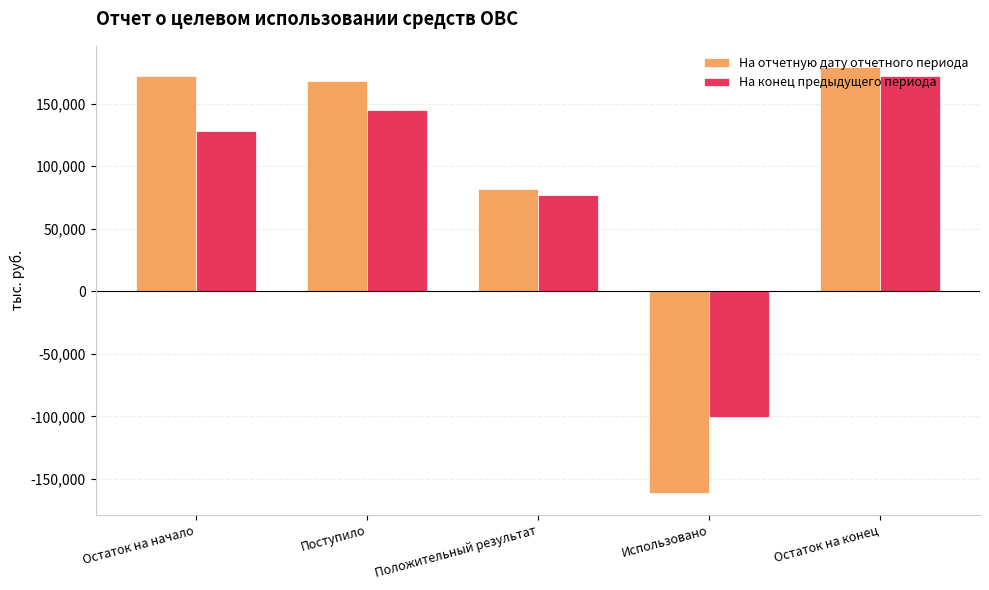

How many bars are there in total?

10